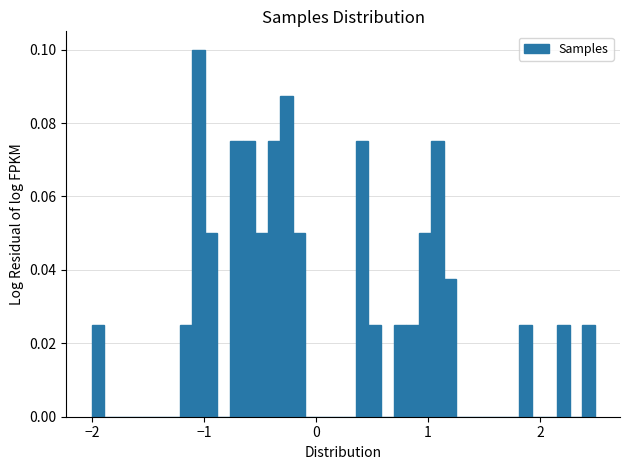

Read against the x-axis, roughly where is the centre of the tallest bar?

-1.0